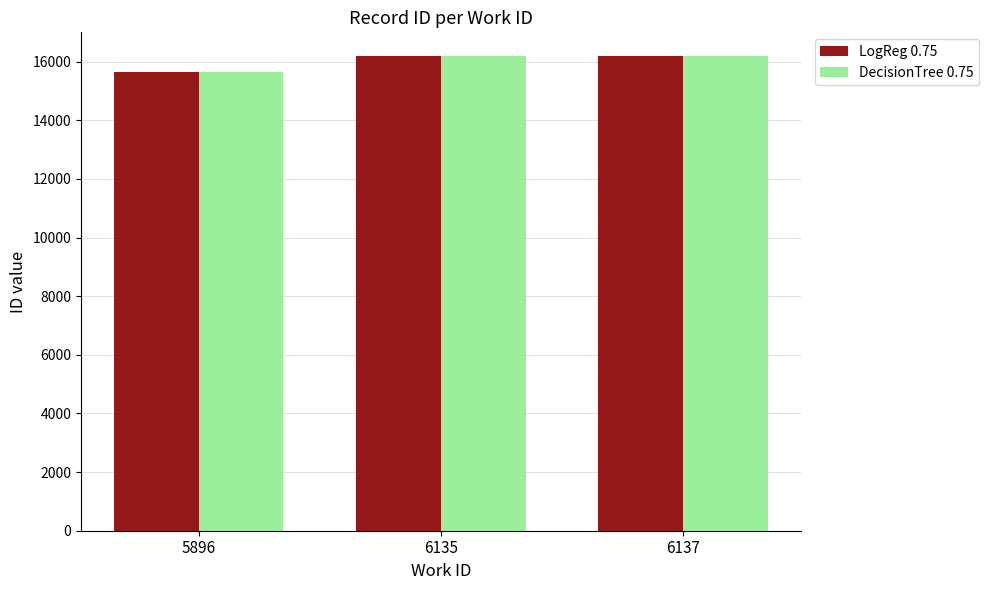

What are all the series names shown in the legend?

LogReg 0.75, DecisionTree 0.75